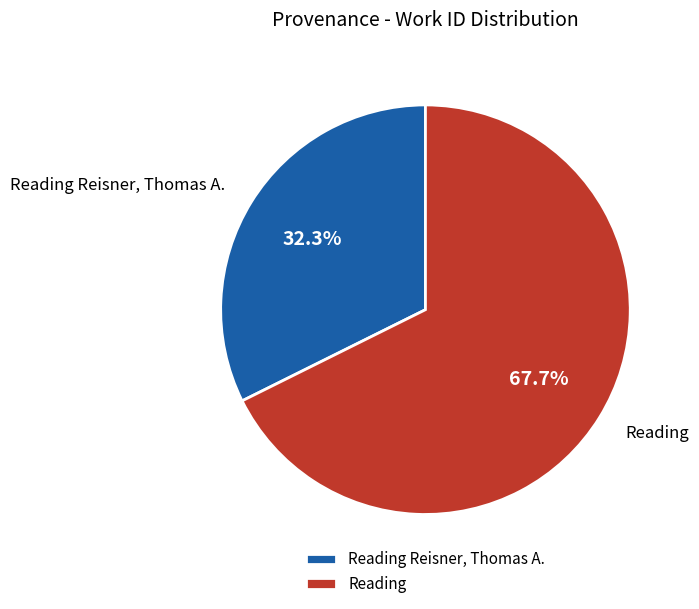

Is there a majority slice in this chart?

Yes